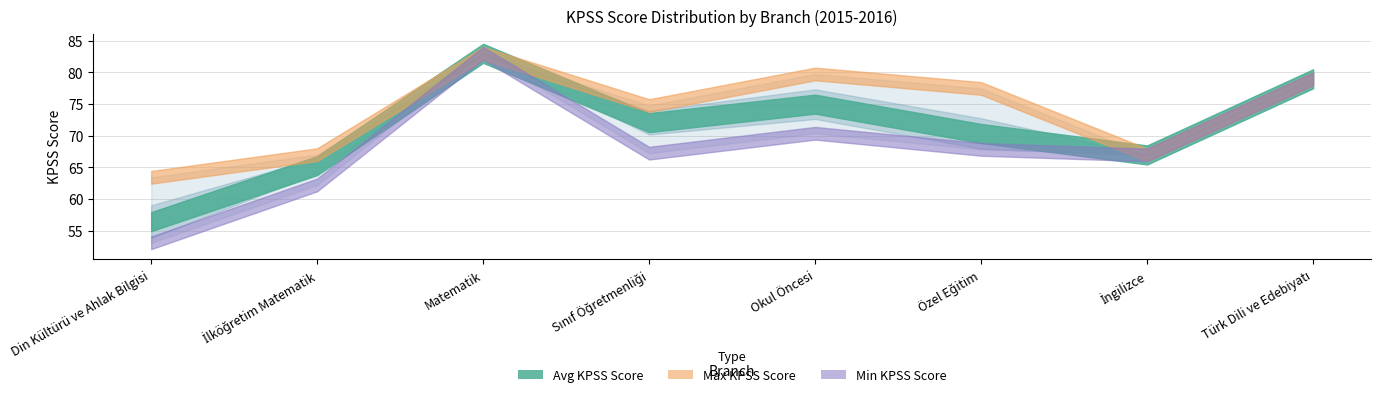

What is the label of the 7th point from the left?

İngilizce